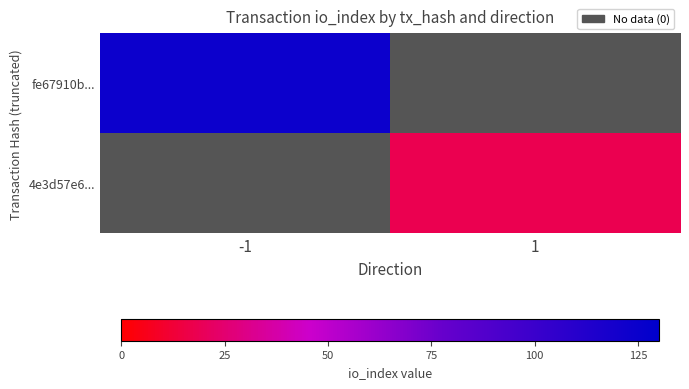

True or false: fe67910b... has a value of 85.5 at -1.

False